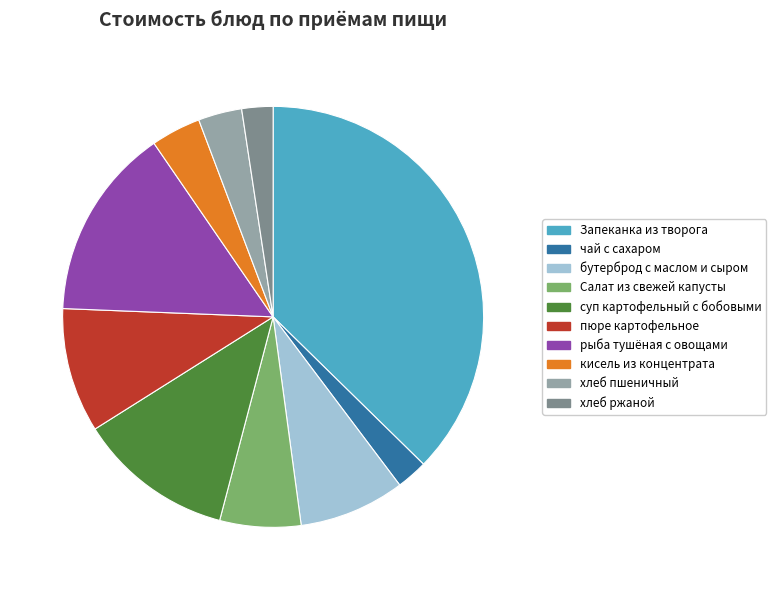

True or false: хлеб пшеничный accounts for 3% of the total.

True